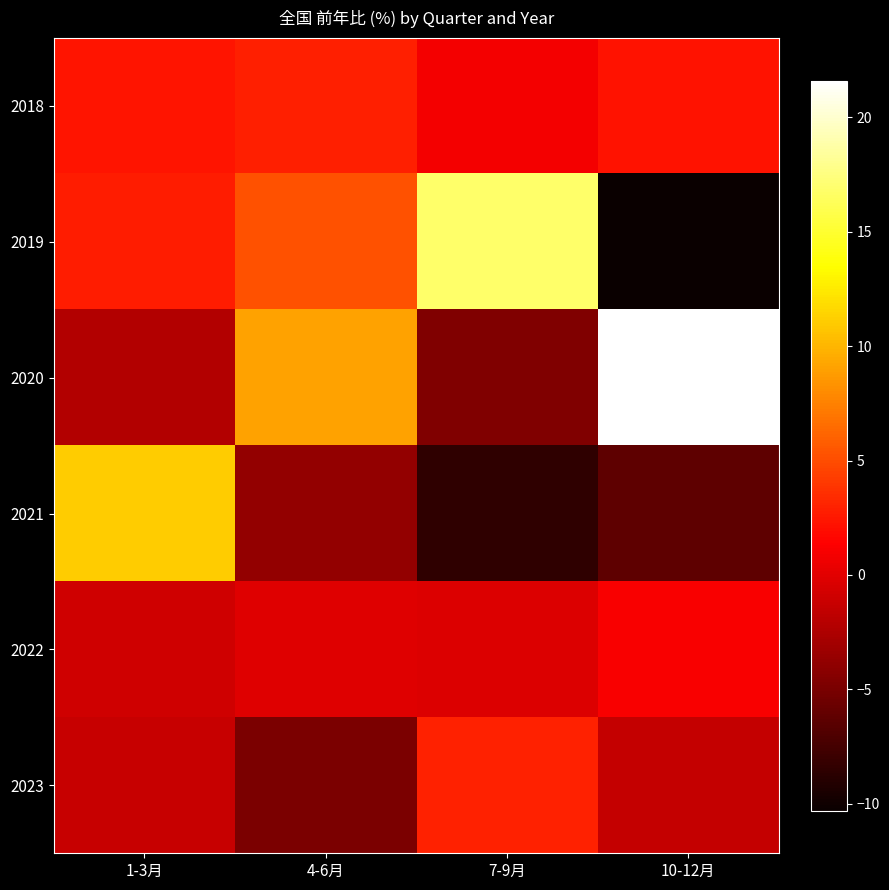

What is the difference between the highest and lowest values at 1-3月?

13.4